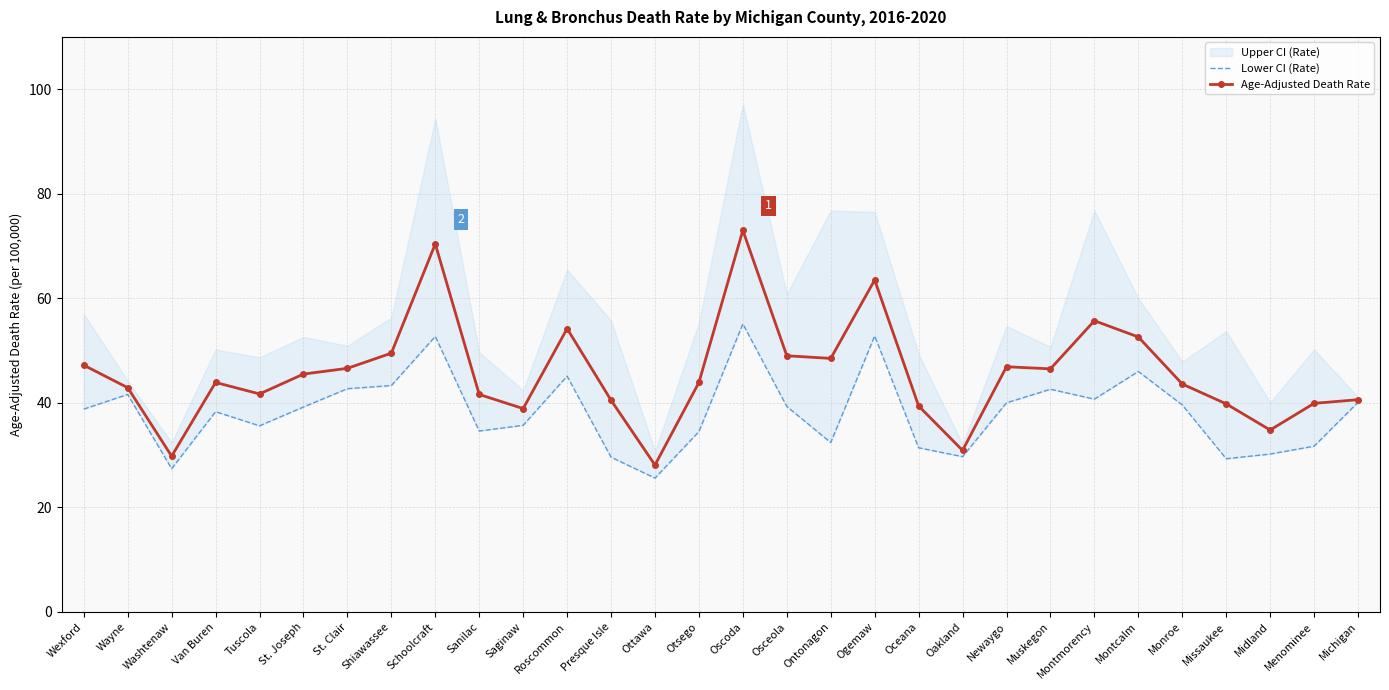

Which has a higher value, Sanilac or Washtenaw?

Sanilac